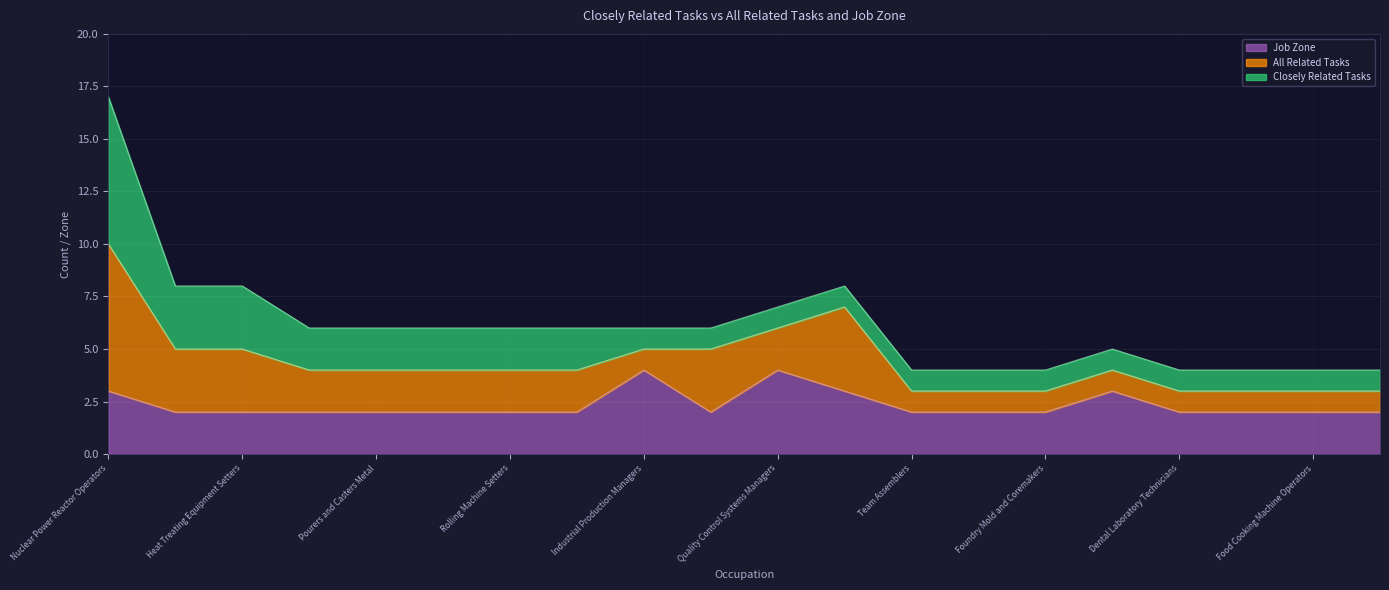

What position from the left is Quality Control Systems Managers?

11